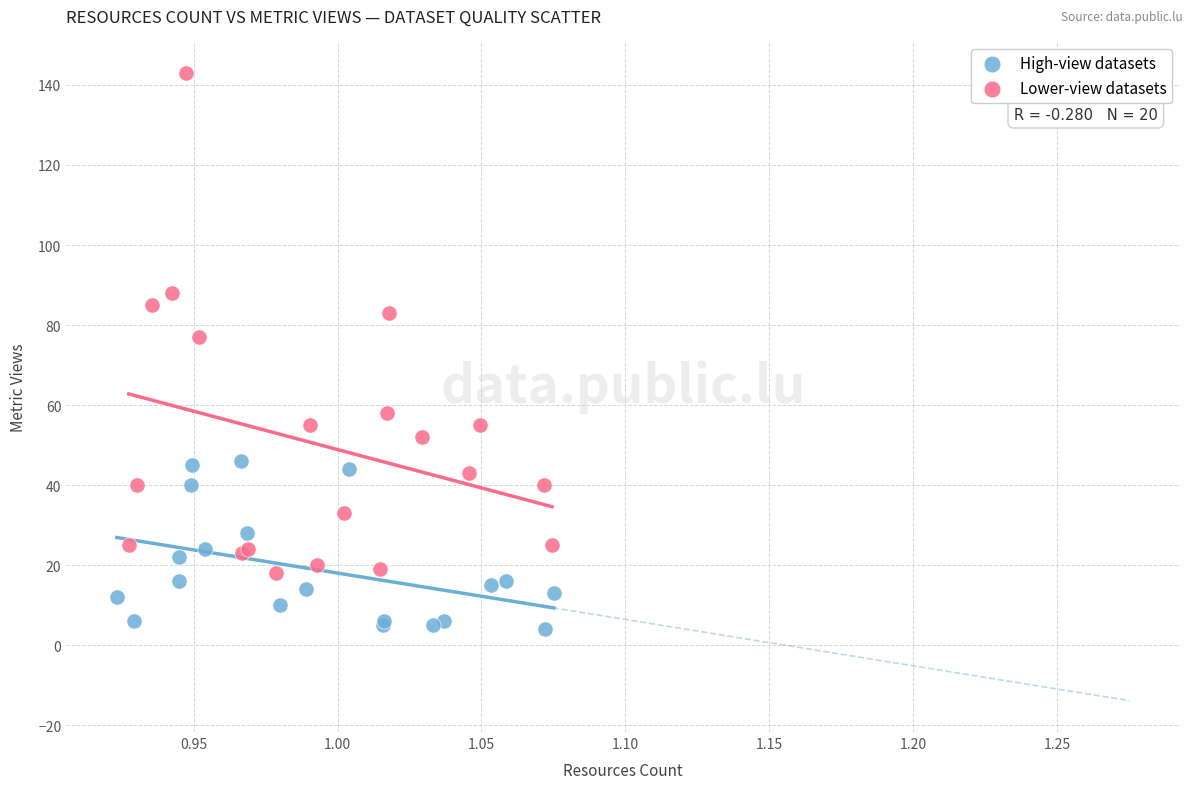

Which series has the largest Y range (max minus min)?

Lower-view datasets